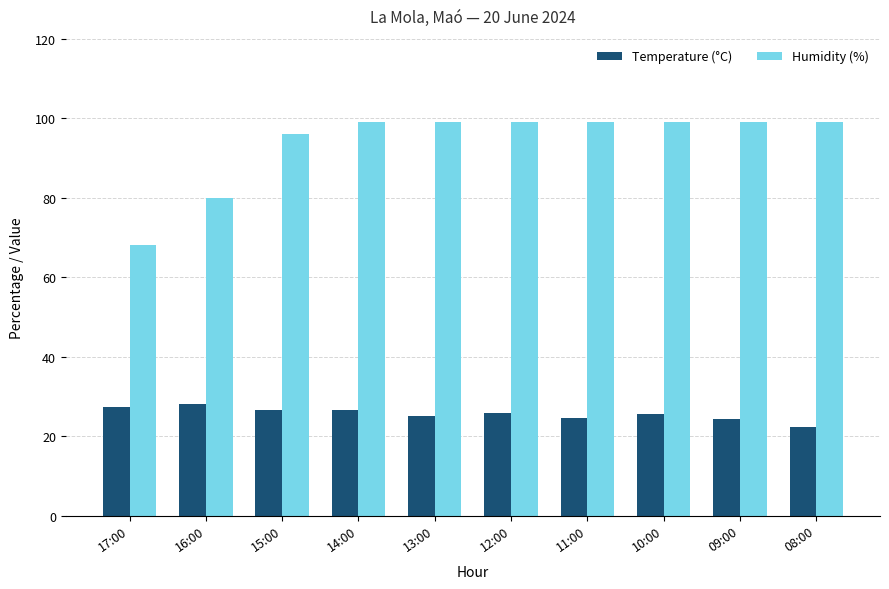

What is the total value across all series at 08:00?

121.2